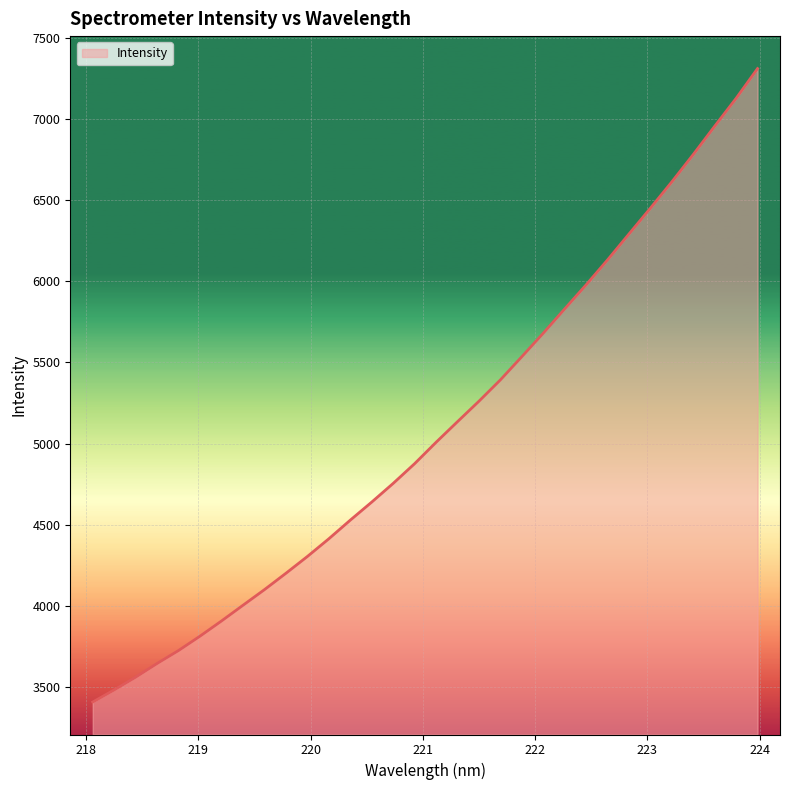

What is the greatest value displayed?

7310.0